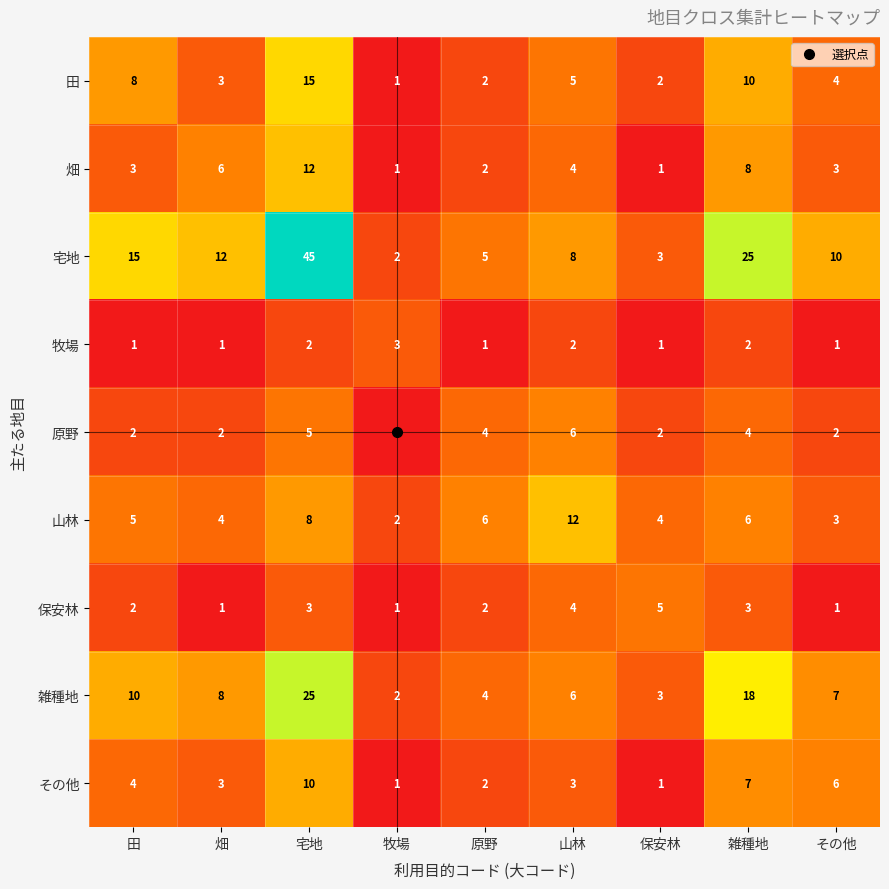

The 宅地 series shows 20 at 畑. True or false?

False